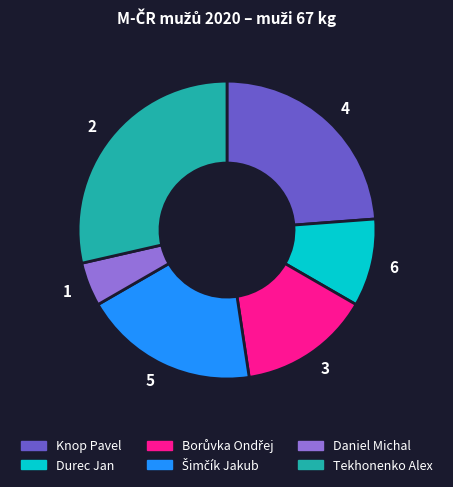

Is there a majority slice in this chart?

No